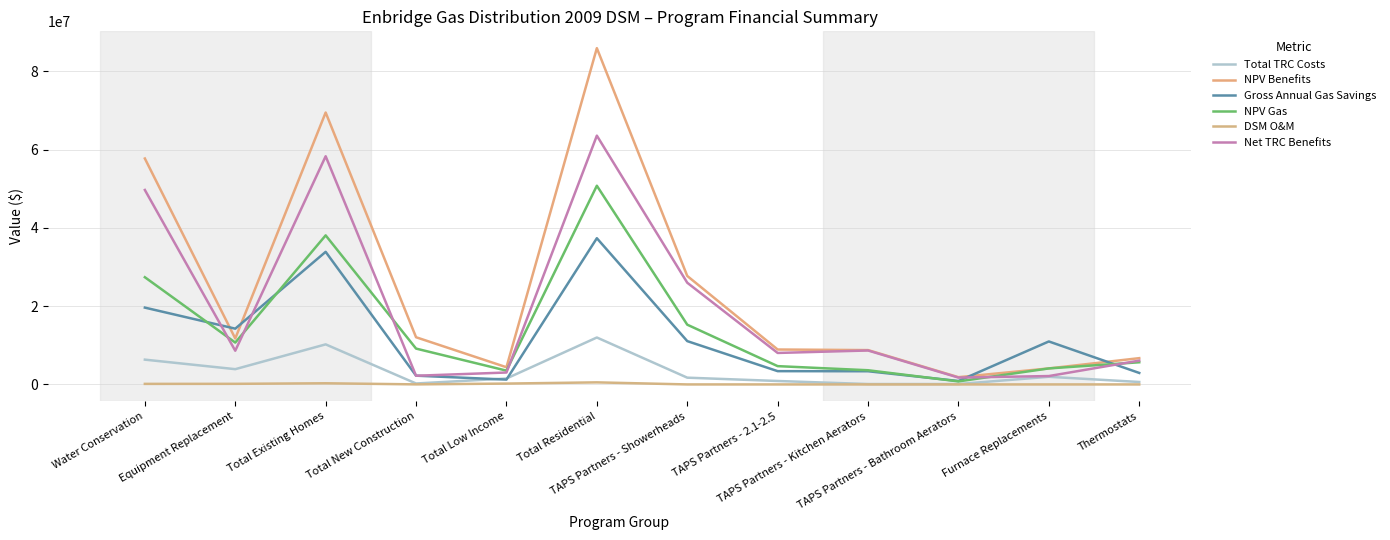

What is the label of the 3rd point from the right?

TAPS Partners - Bathroom Aerators